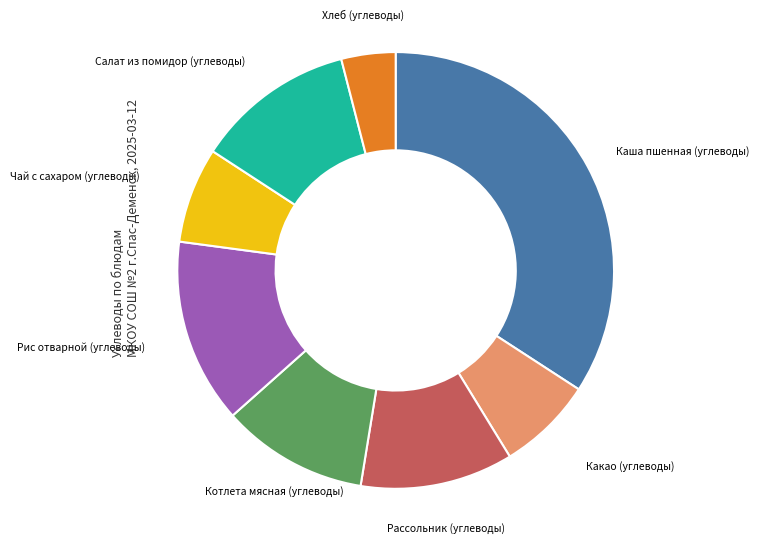

How many slices are in this pie chart?

8